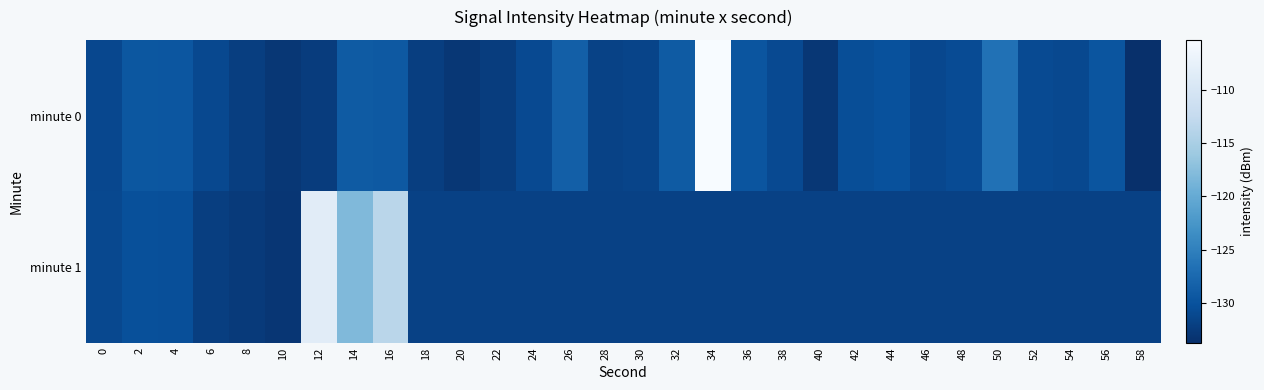

At which category is the sum across all series the highest?

34